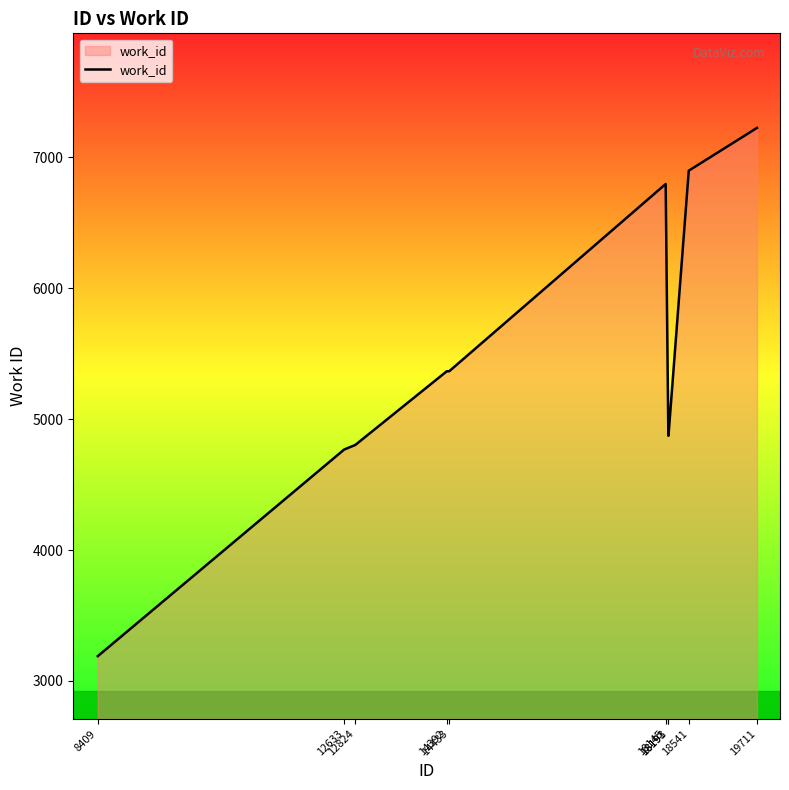

The chart shows a value of 9165 at 14433. True or false?

False